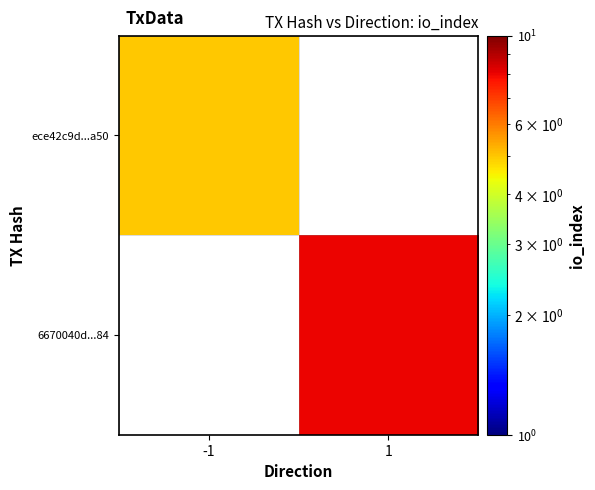

Which series has the largest range (max minus min)?

ece42c9d...a50